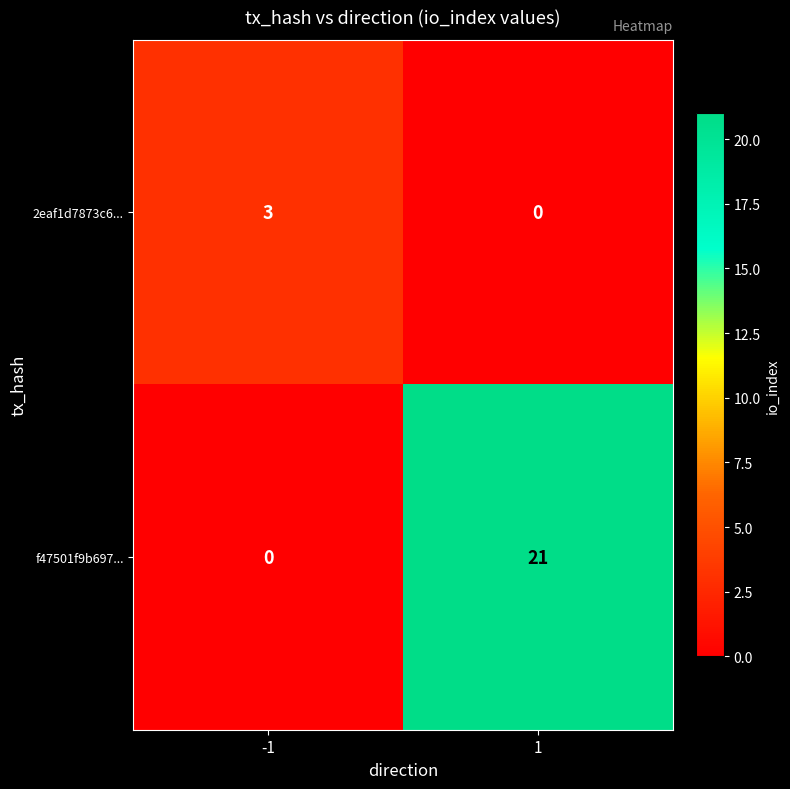

What is the difference between the maximum and minimum values in the 2eaf1d7873c6... series?

3